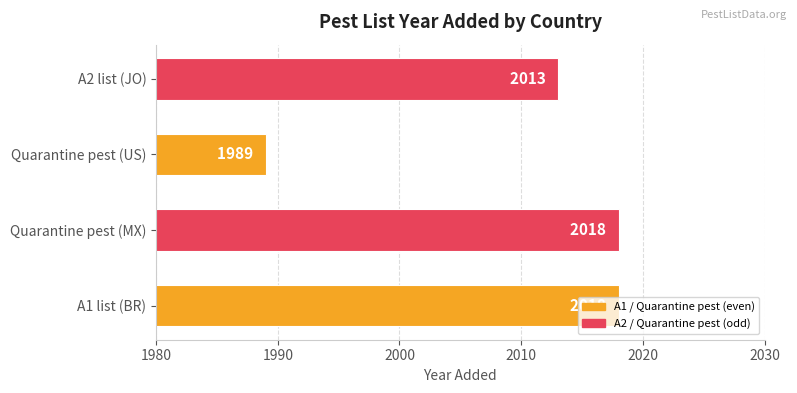

What value does the data have at A1 list (BR)?

2018